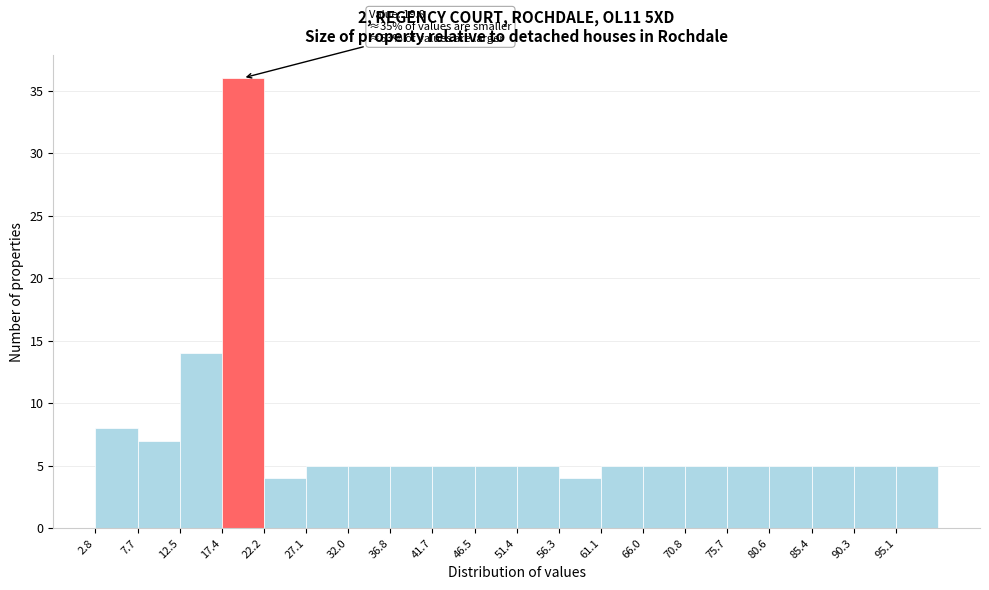

Over which range of the x-axis is the bar tallest?

17.5 to 22.0